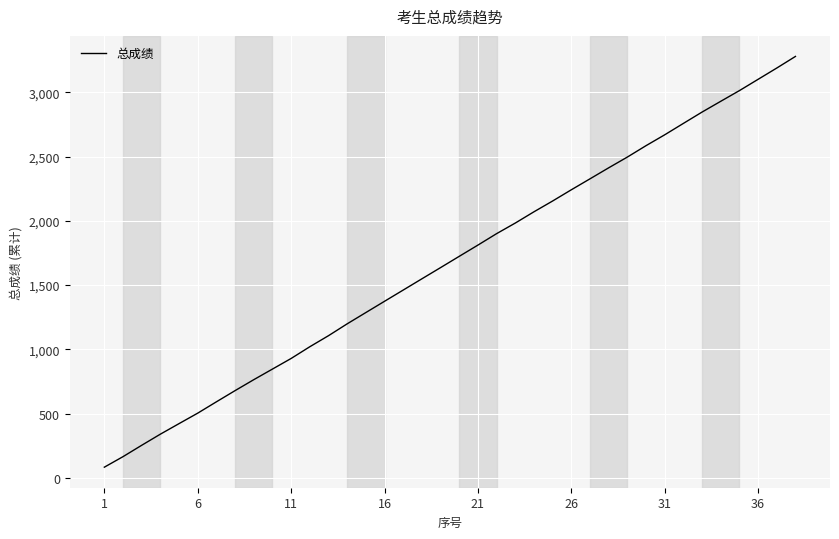

What is the smallest value displayed?

82.4